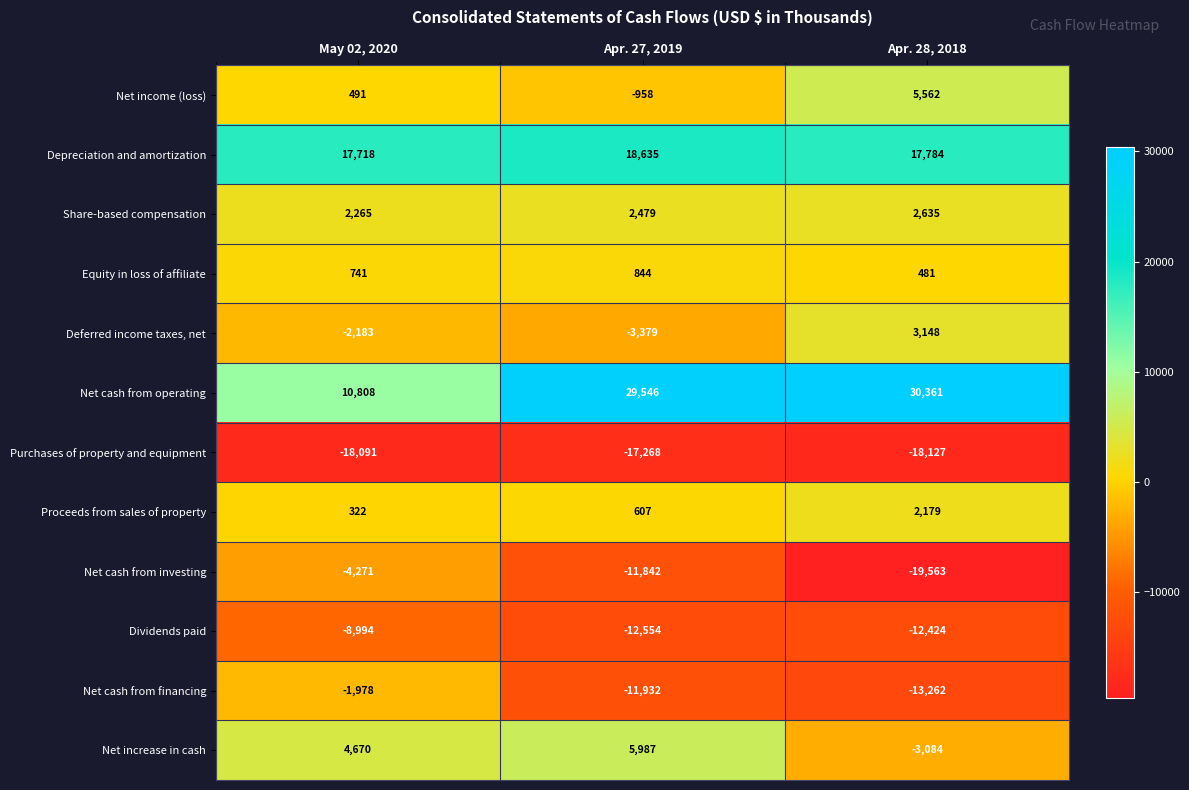

Read the Equity in loss of affiliate value at Apr. 27, 2019.

844